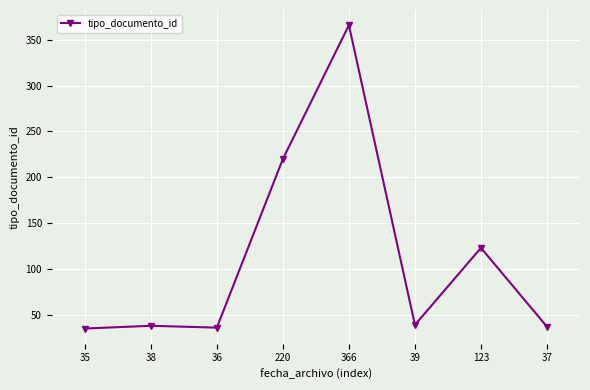

What is the sum of all values?

894